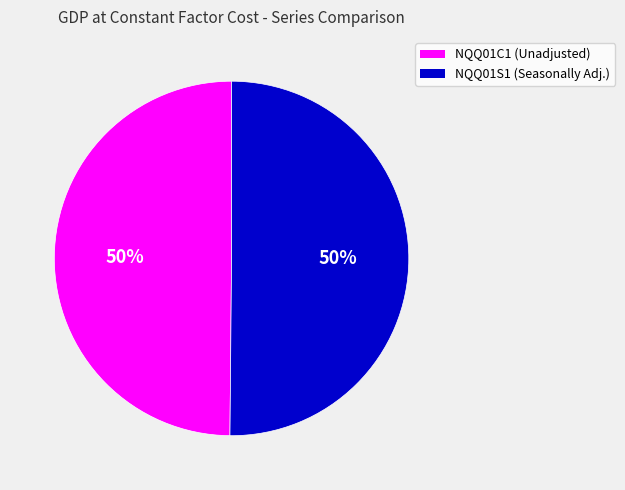

How many slices are in this pie chart?

2